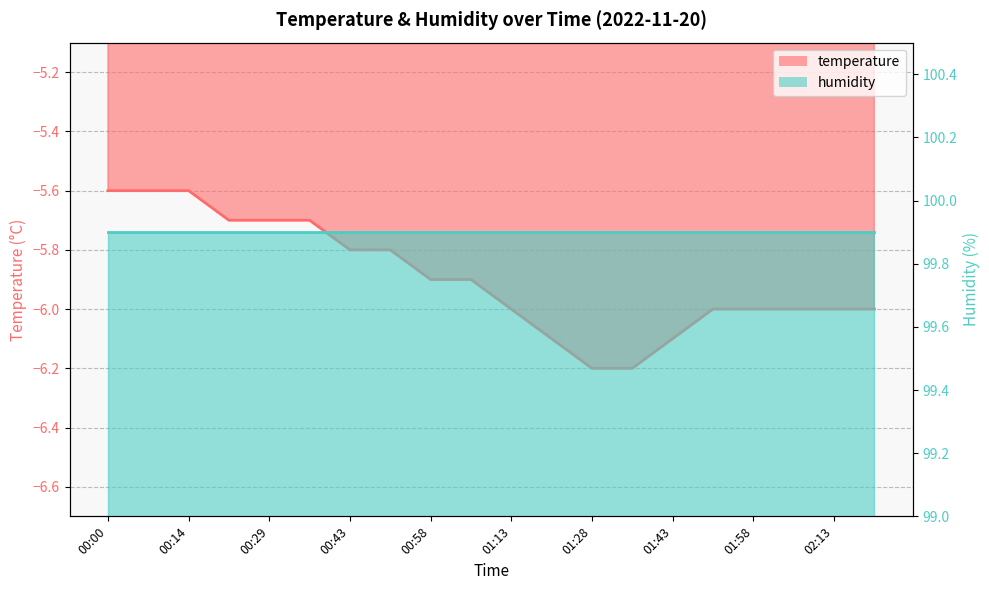

Between 00:36 and 02:06, which is larger?

00:36